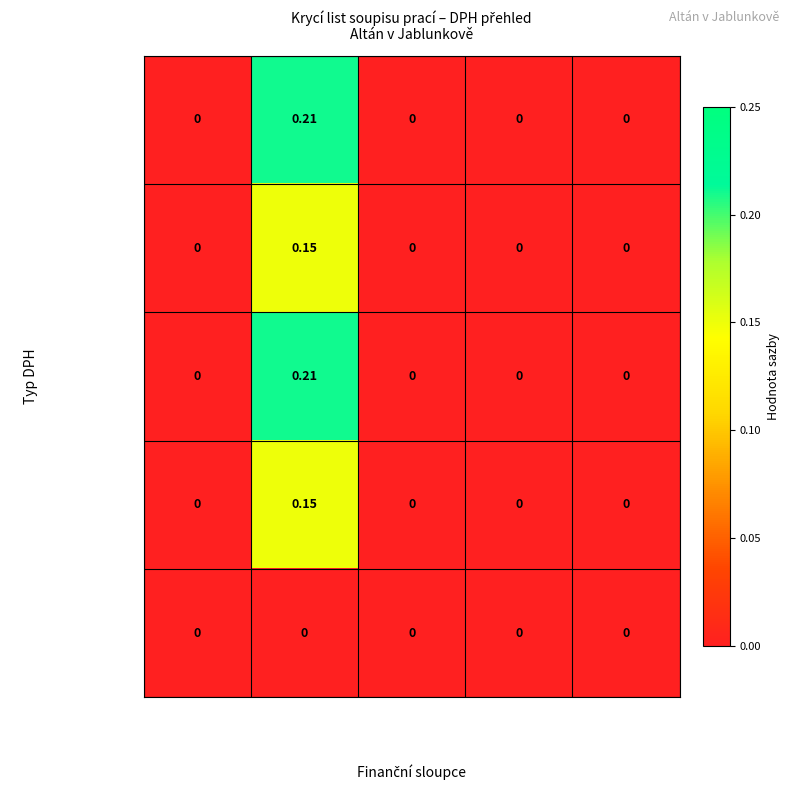

At which category does the chart reach its peak across all series?

Sazba daně